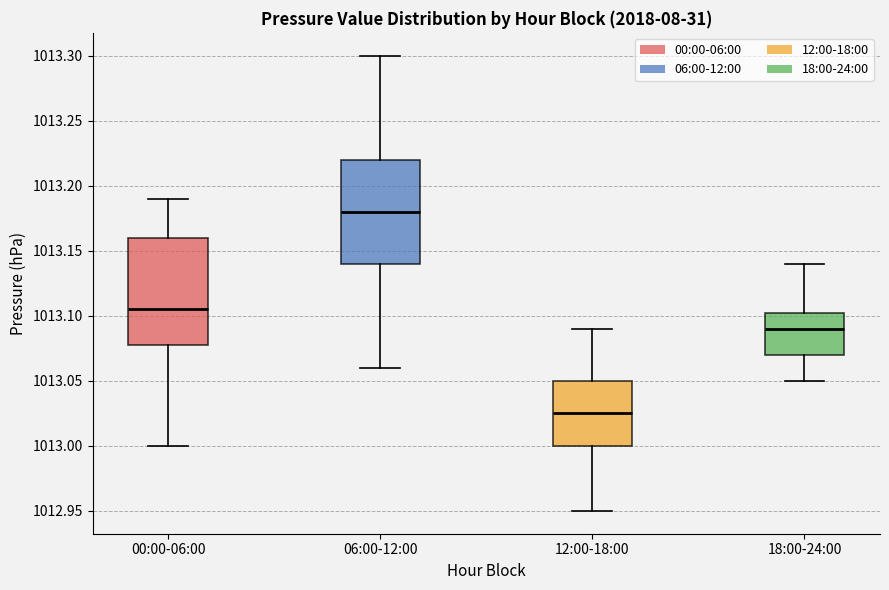

Reading left to right, read every box against the y-axis: the position of its median line, the range the box covers, and the ends of its whiskers. The values are not printed on the chart, so give them approximately, as read against the axis.

00:00-06:00: median 1013.105, box 1013.080 to 1013.160, whiskers 1013.000 to 1013.190
06:00-12:00: median 1013.180, box 1013.140 to 1013.220, whiskers 1013.060 to 1013.300
12:00-18:00: median 1013.025, box 1013.000 to 1013.050, whiskers 1012.950 to 1013.090
18:00-24:00: median 1013.090, box 1013.070 to 1013.105, whiskers 1013.050 to 1013.140